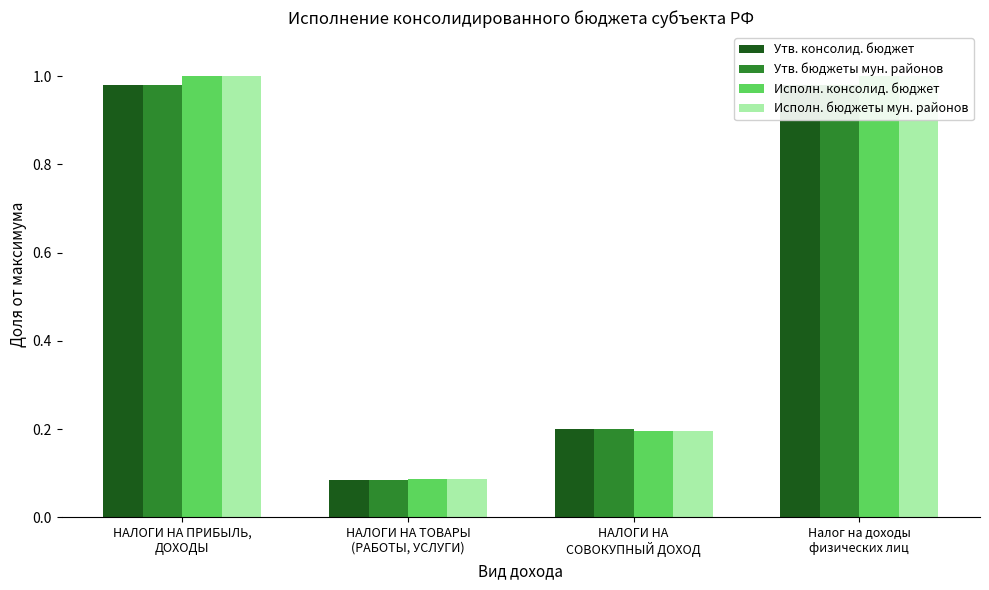

Which has a higher value, НАЛОГИ НА ТОВАРЫ
(РАБОТЫ, УСЛУГИ) or Налог на доходы
физических лиц?

Налог на доходы
физических лиц